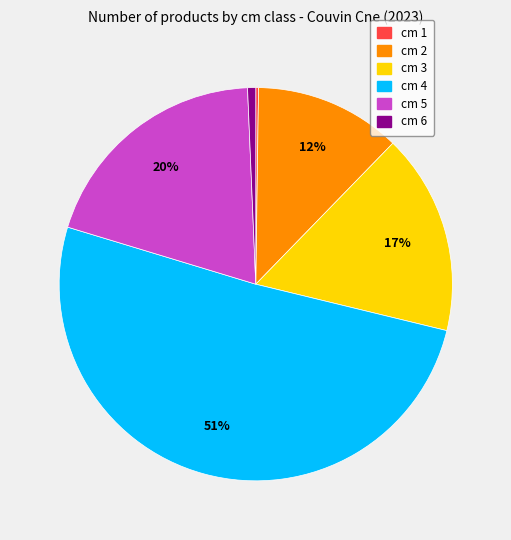

To the nearest percent, what percentage of the pie is cm 3?

17%